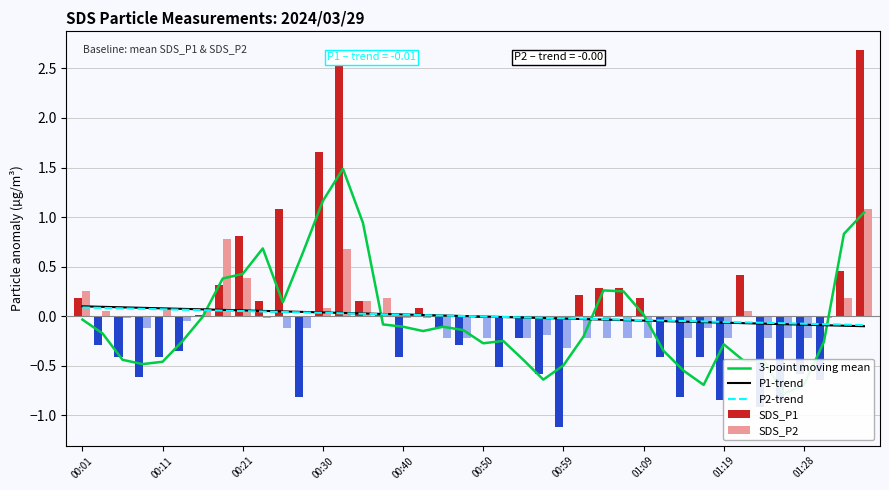

What is the lowest value of the SDS_P1 series?

-1.1